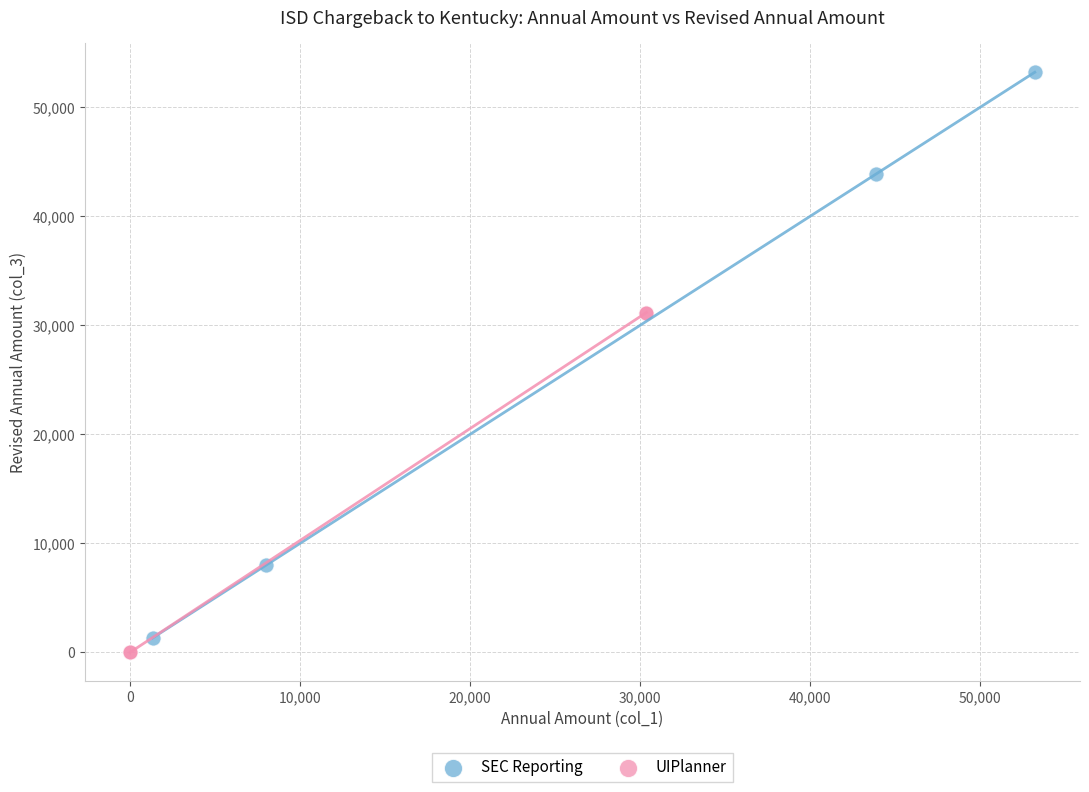

What are all the series names shown in the legend?

SEC Reporting, UIPlanner